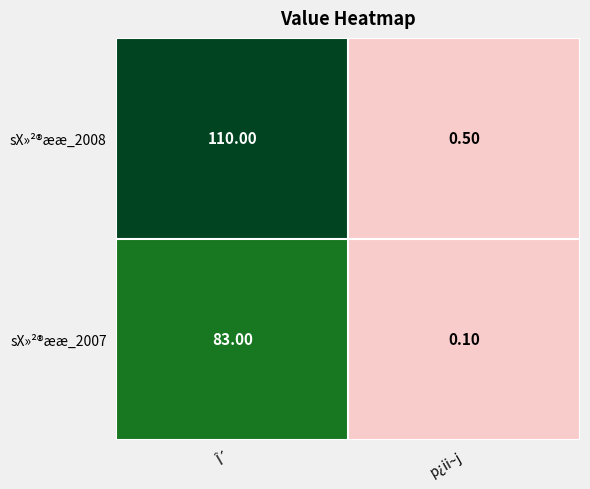

At which category is the sum across all series the highest?

Î´